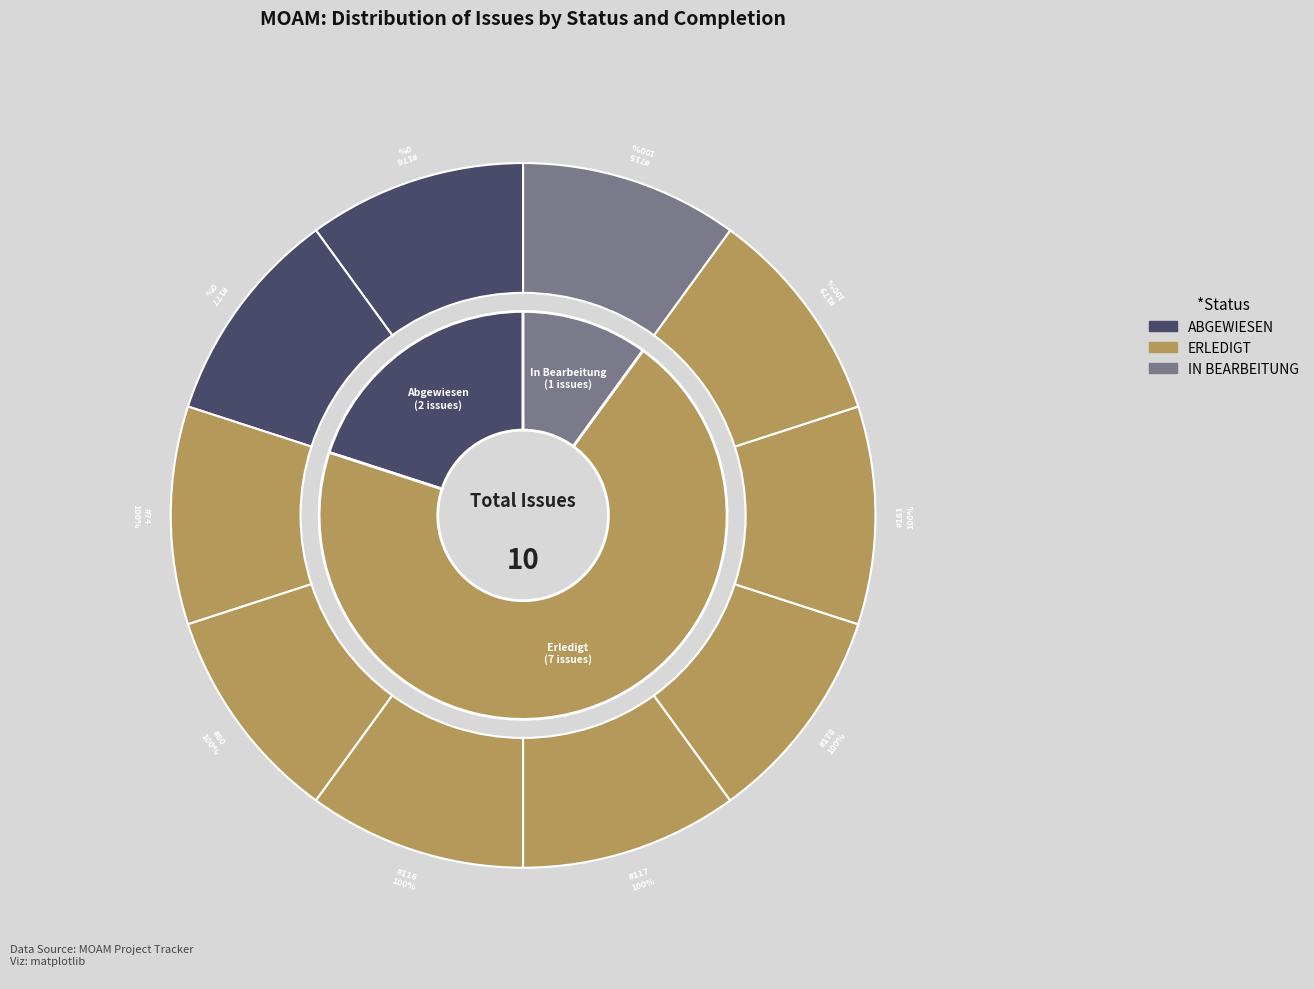

Is it true that 177 is 10% of the pie?

False